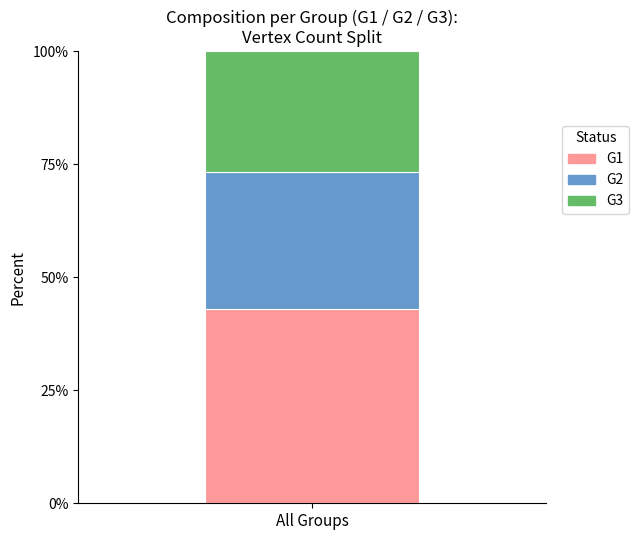

What value does the G1 series have at All Groups?

43.0